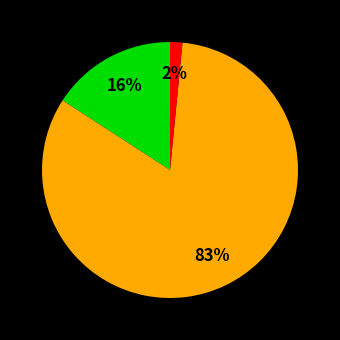

Is there a majority slice in this chart?

Yes